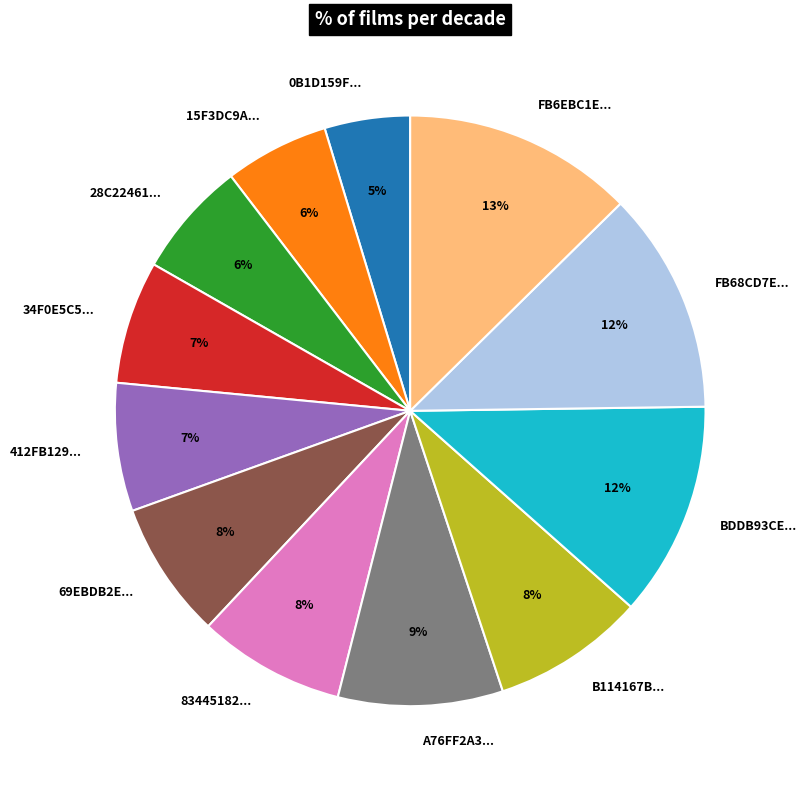

True or false: 412FB129... accounts for 15% of the total.

False